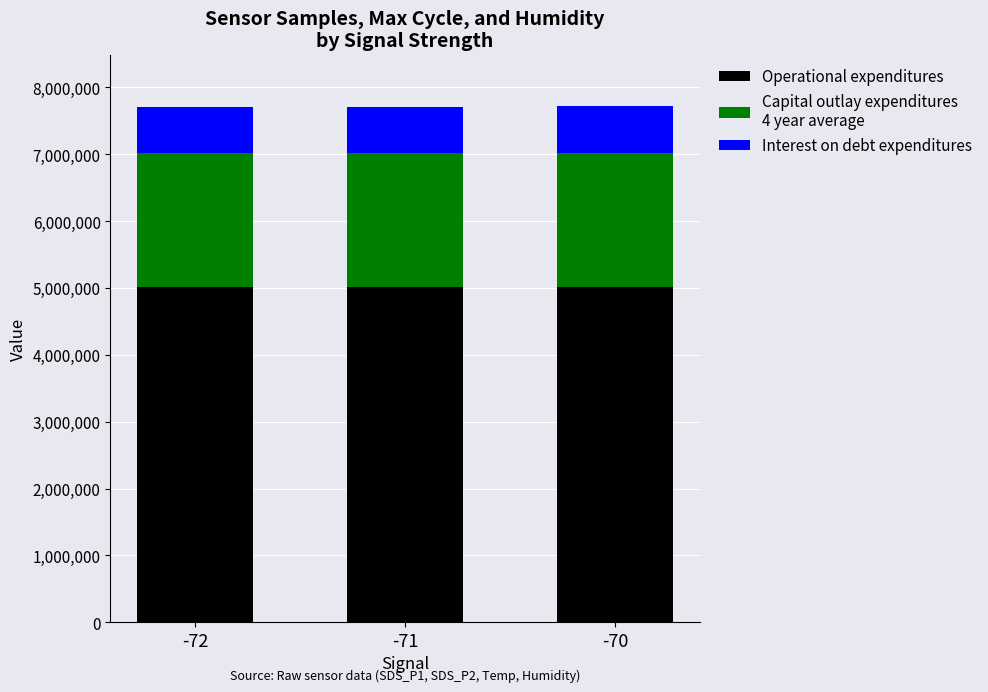

What is the total value across all series at -72?

7701872